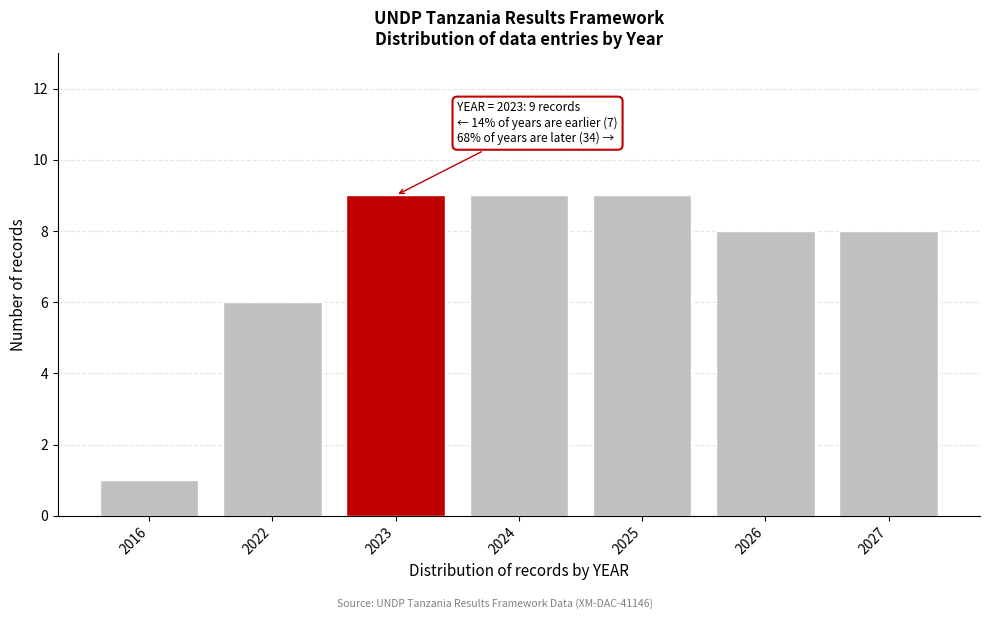

Reading right to left, list all the values displayed in this chart.

2027=8	2026=8	2025=9	2024=9	2023=9	2022=6	2016=1